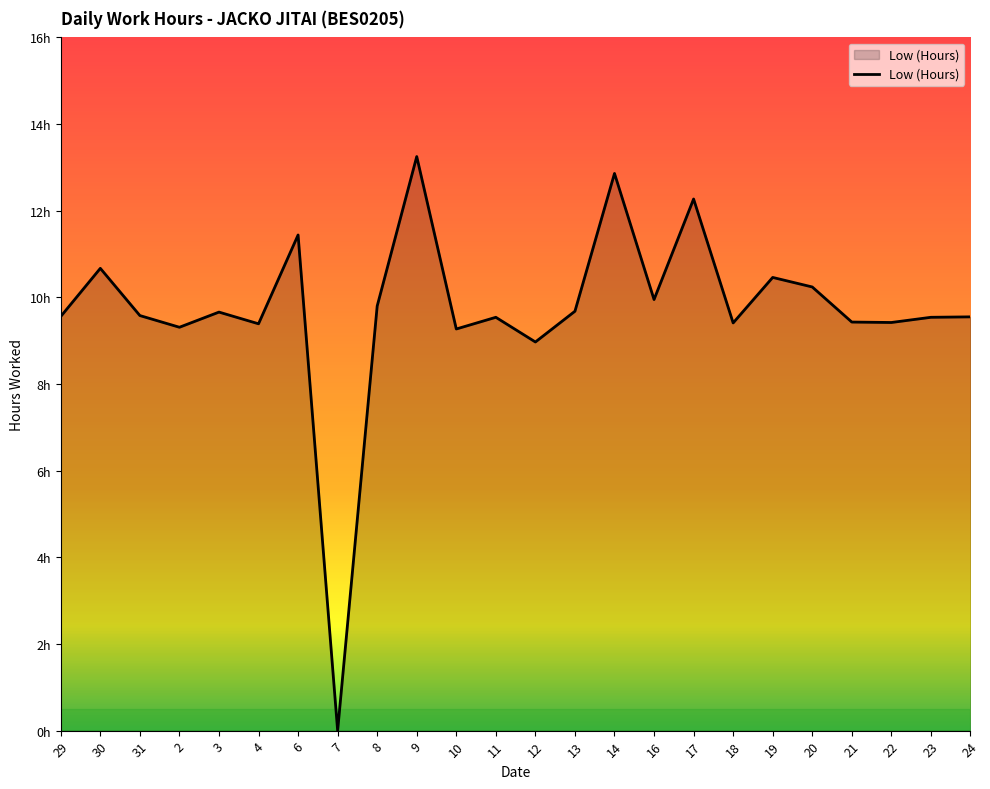

Does the chart have visible grid lines?

No